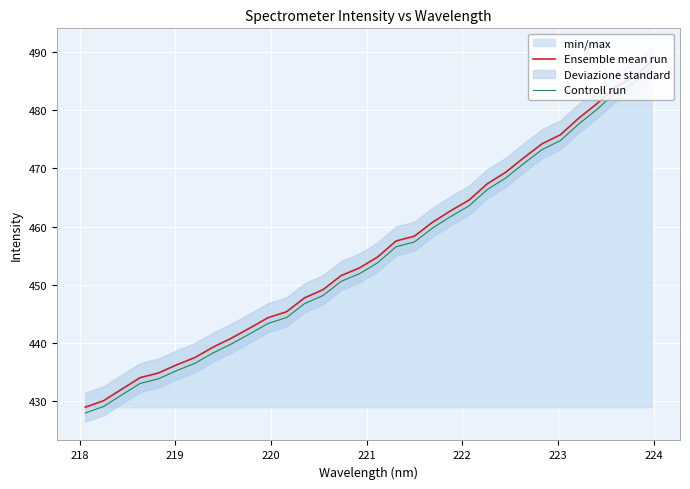

True or false: Ensemble mean run and Controll run cross at least once.

False